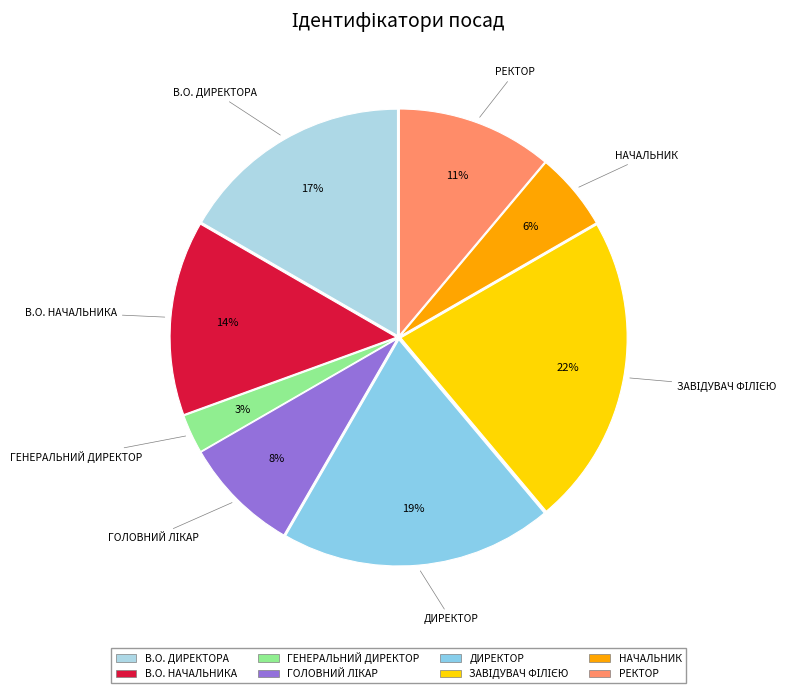

Count the number of slices in the pie.

8